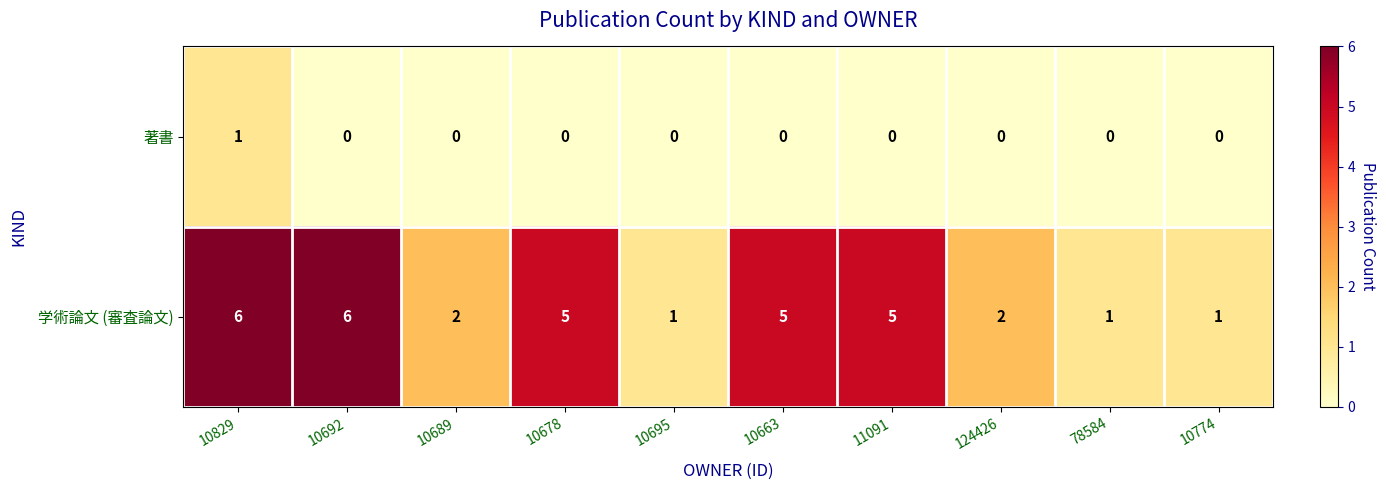

Is it true that 著書 equals 0 at 10695?

True